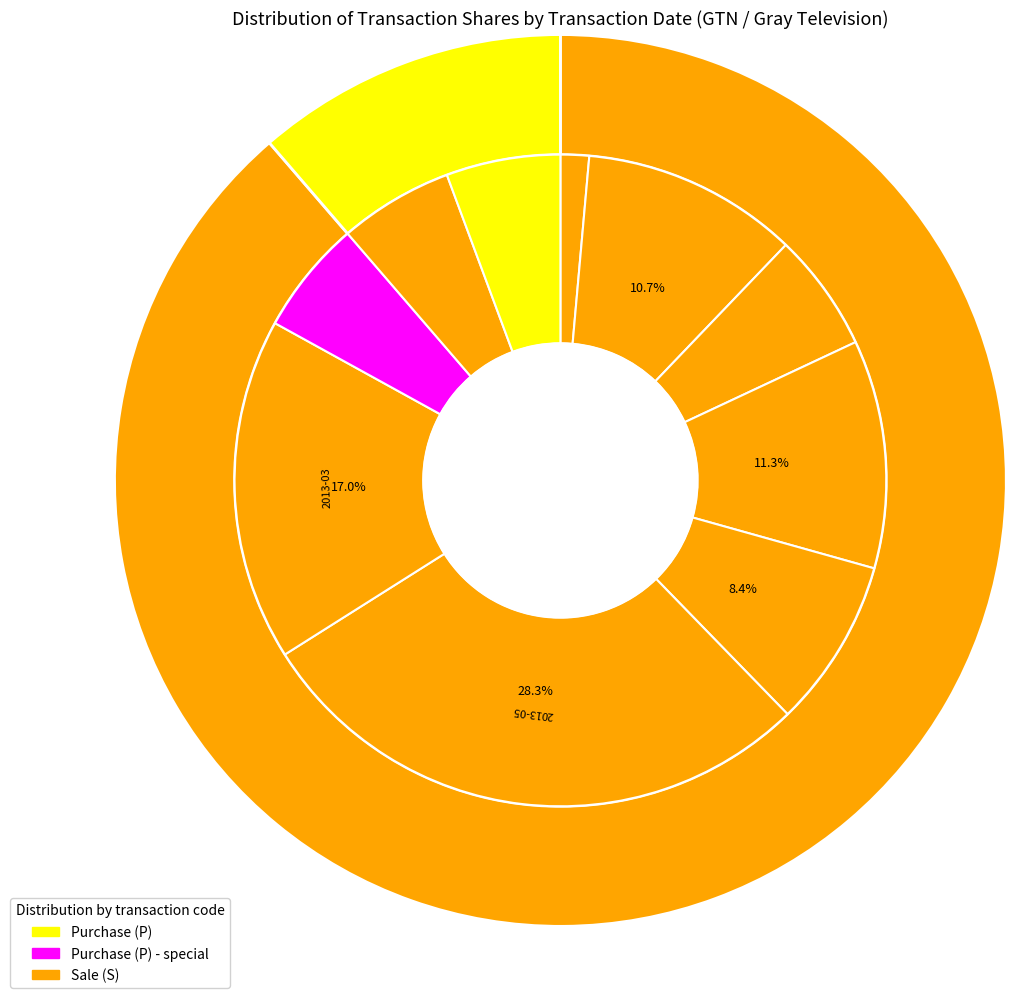

Is 2011-12-30 the majority of the pie?

No